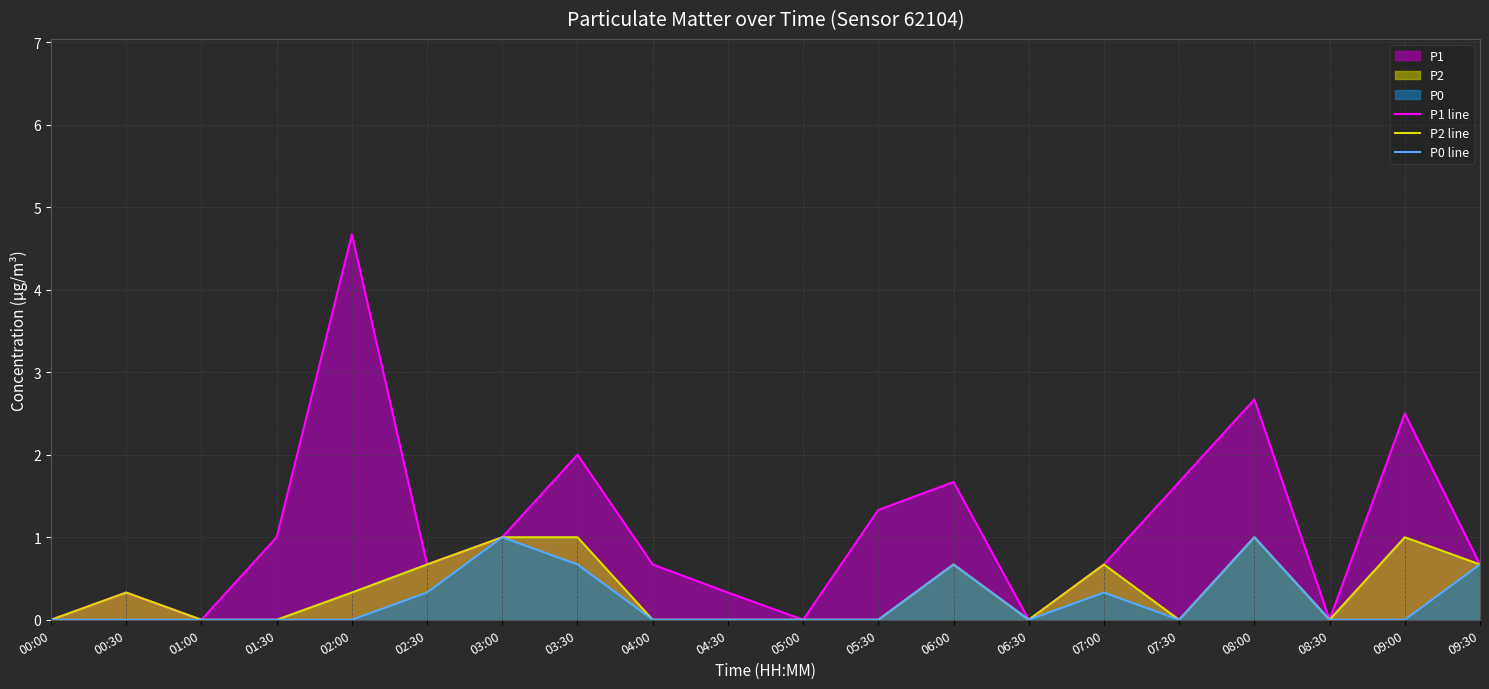

What is the label of the 11th point from the left?

05:00